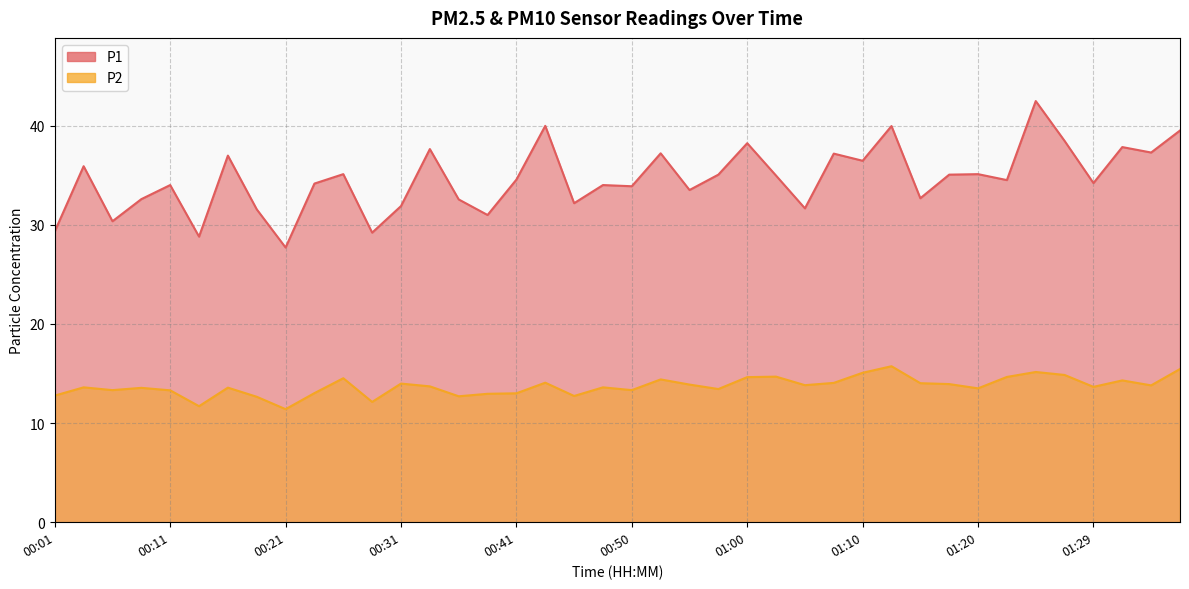

Is it true that P1 equals 23.8 at 00:58?

False